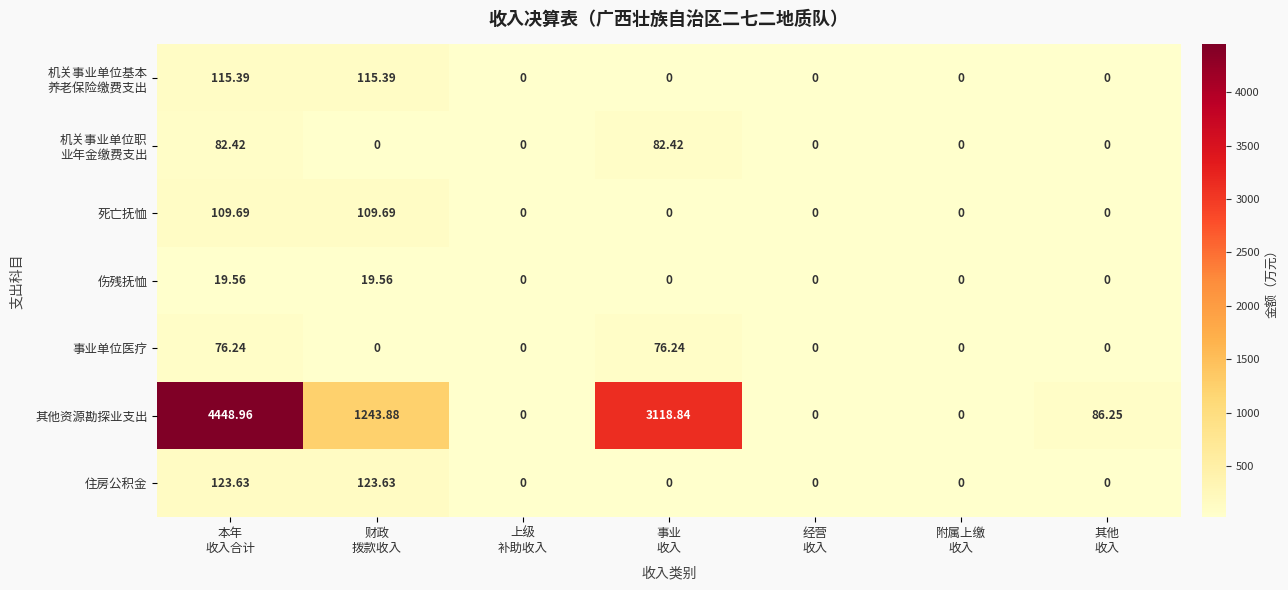

Which series has the largest total across all categories?

其他资源勘探业支出